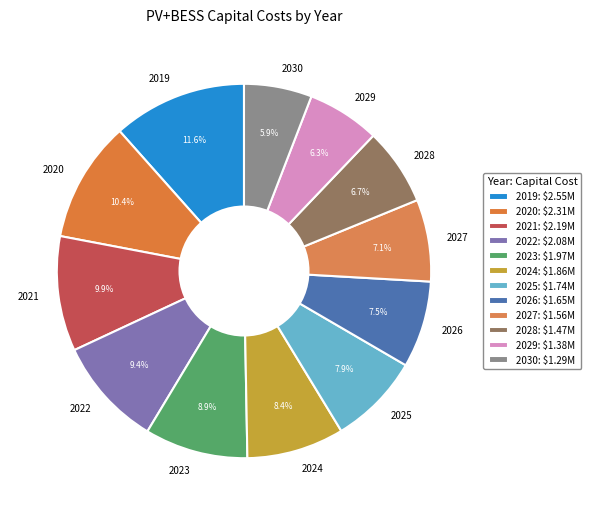

What is the largest slice in the pie chart?

2019